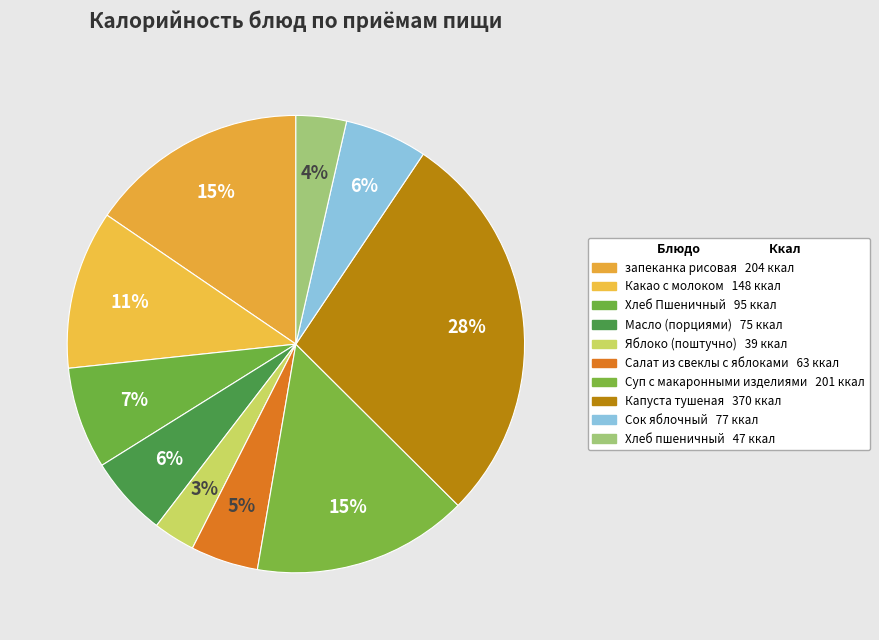

How many segments does this pie chart have?

10